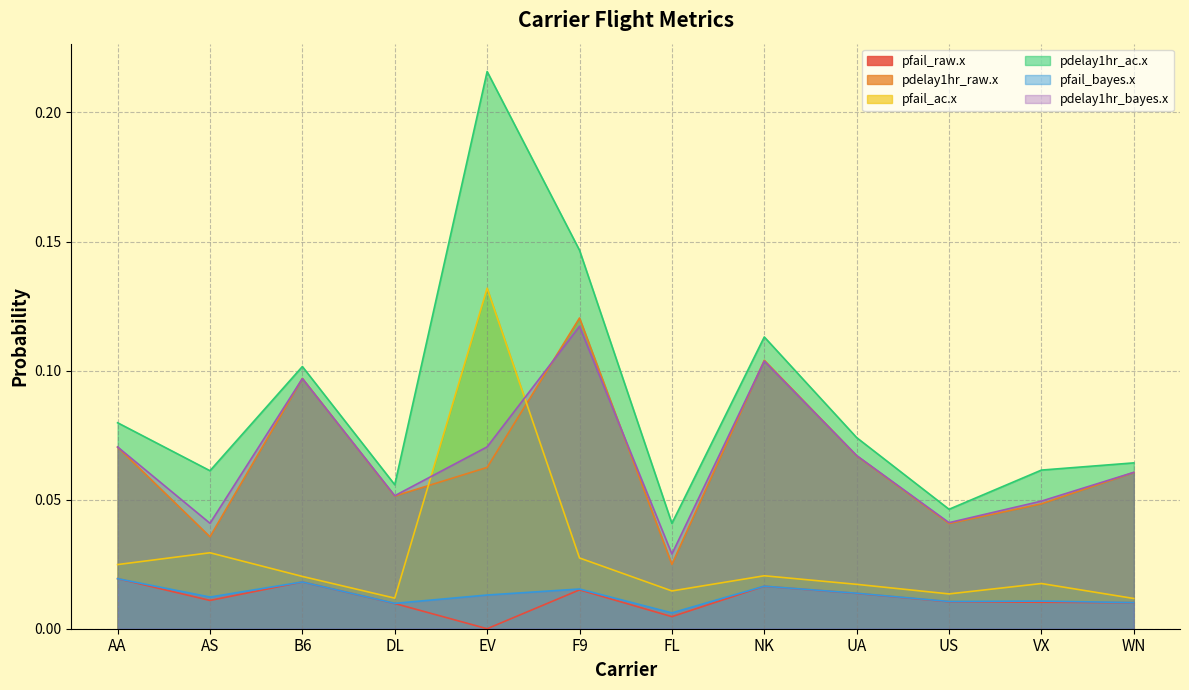

Where is pfail_ac.x nearest to the value 0?

WN